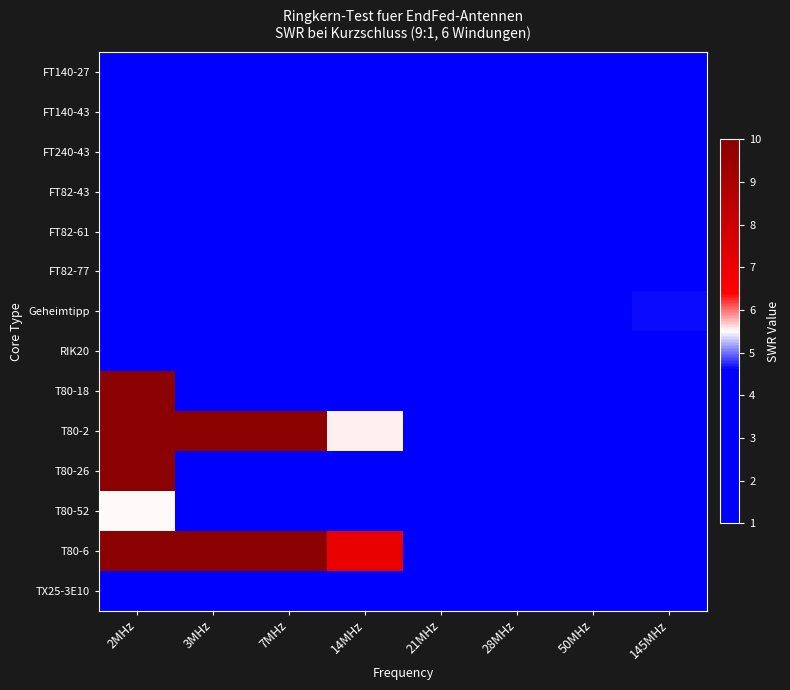

Which series has the largest range (max minus min)?

T80-18